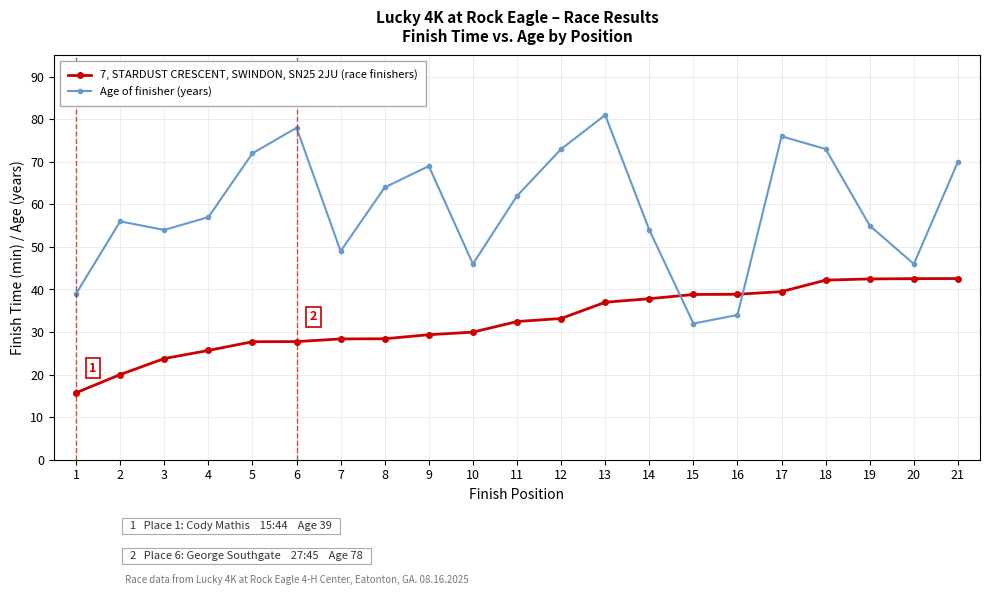

At which category does the chart reach its peak across all series?

13